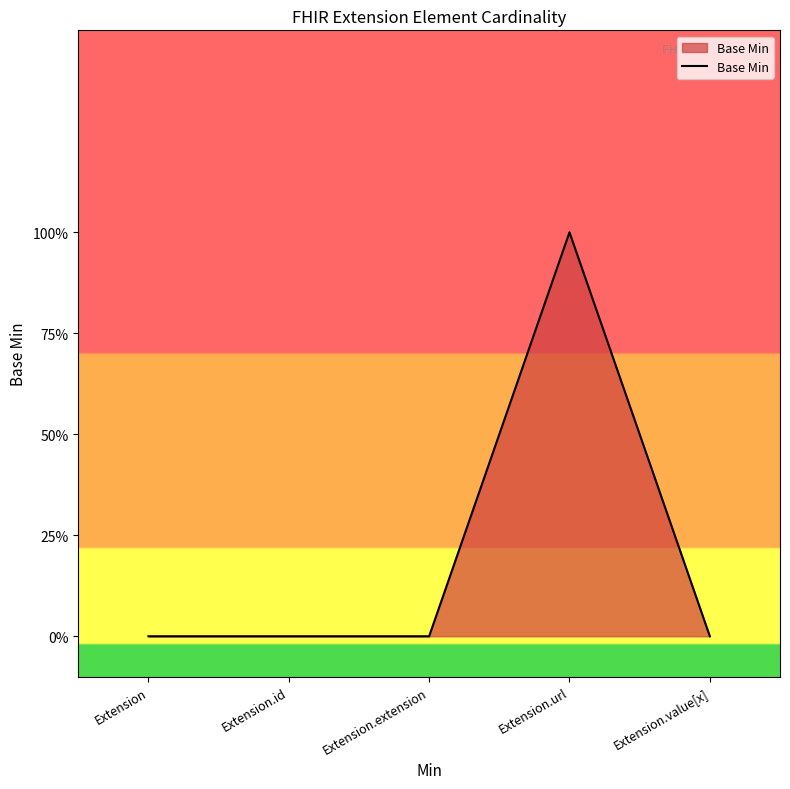

List the labels in order of value, largest first.

Extension.url, Extension, Extension.id, Extension.extension, Extension.value[x]